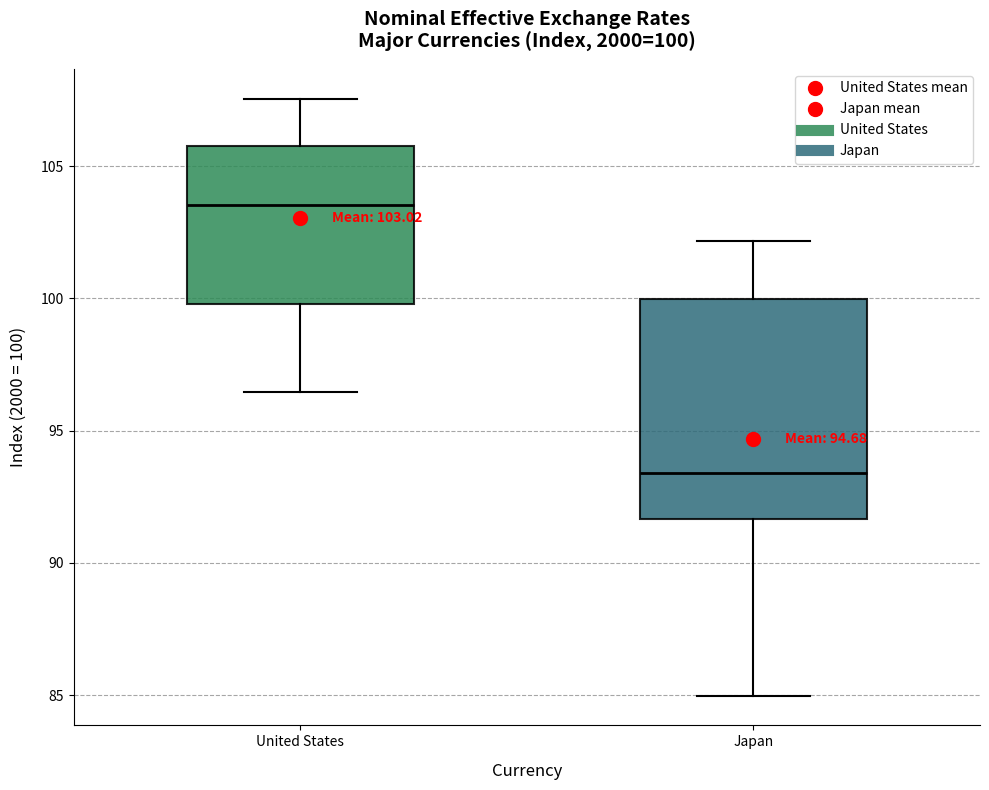

Which box is the tallest, from its lower edge to its upper edge?

Japan